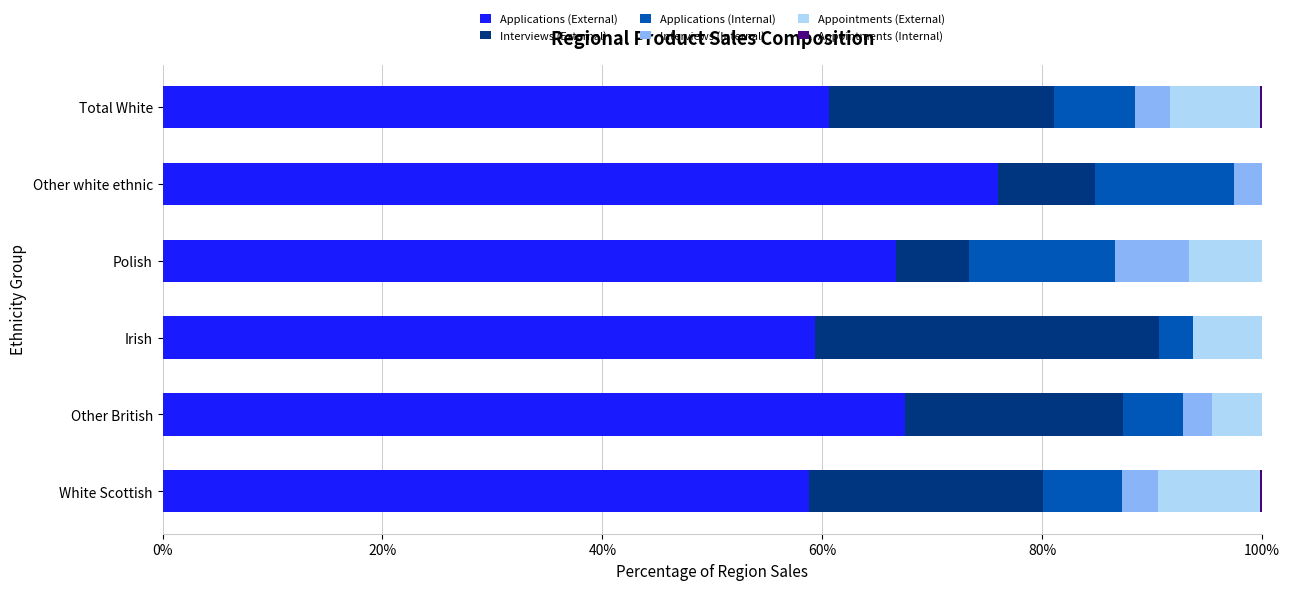

What is the highest value of the Applications (External) series?

75.9